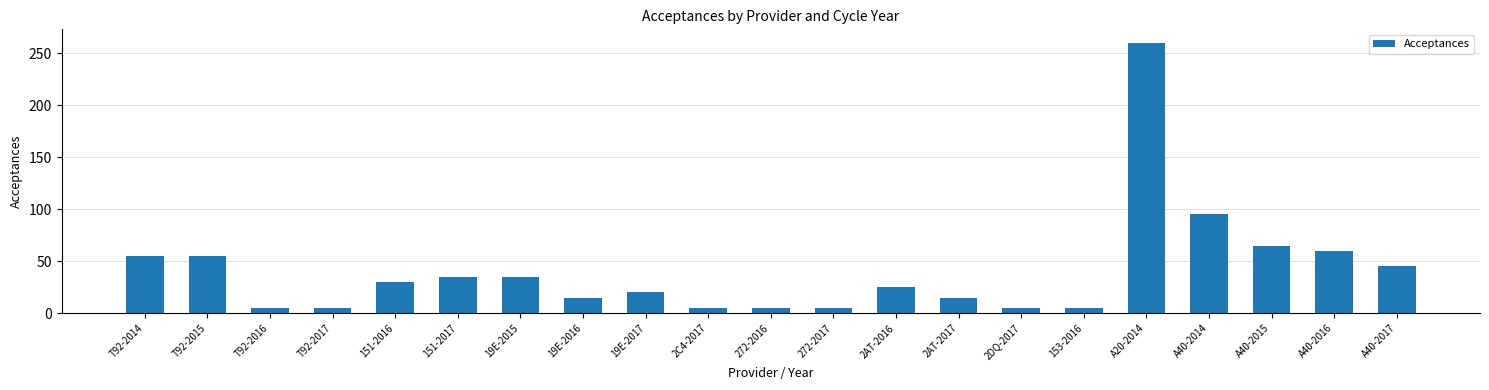

What is the maximum value shown in the chart?

260